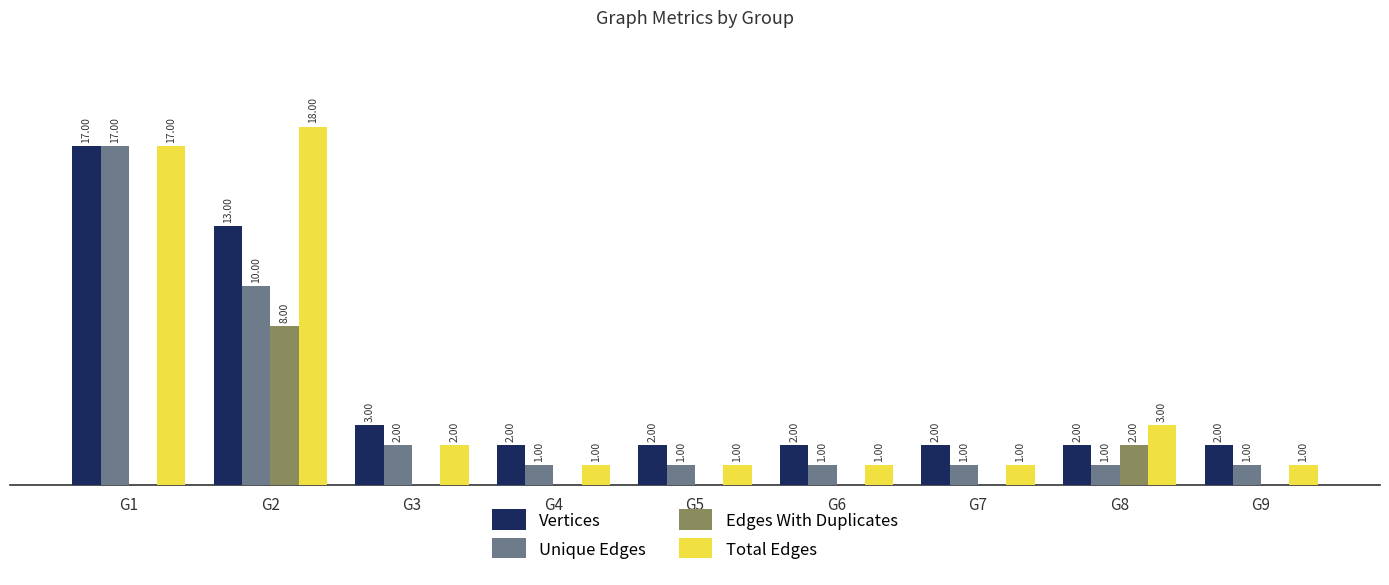

Is the value of Edges With Duplicates at G5 greater than the value of Vertices at G9?

No